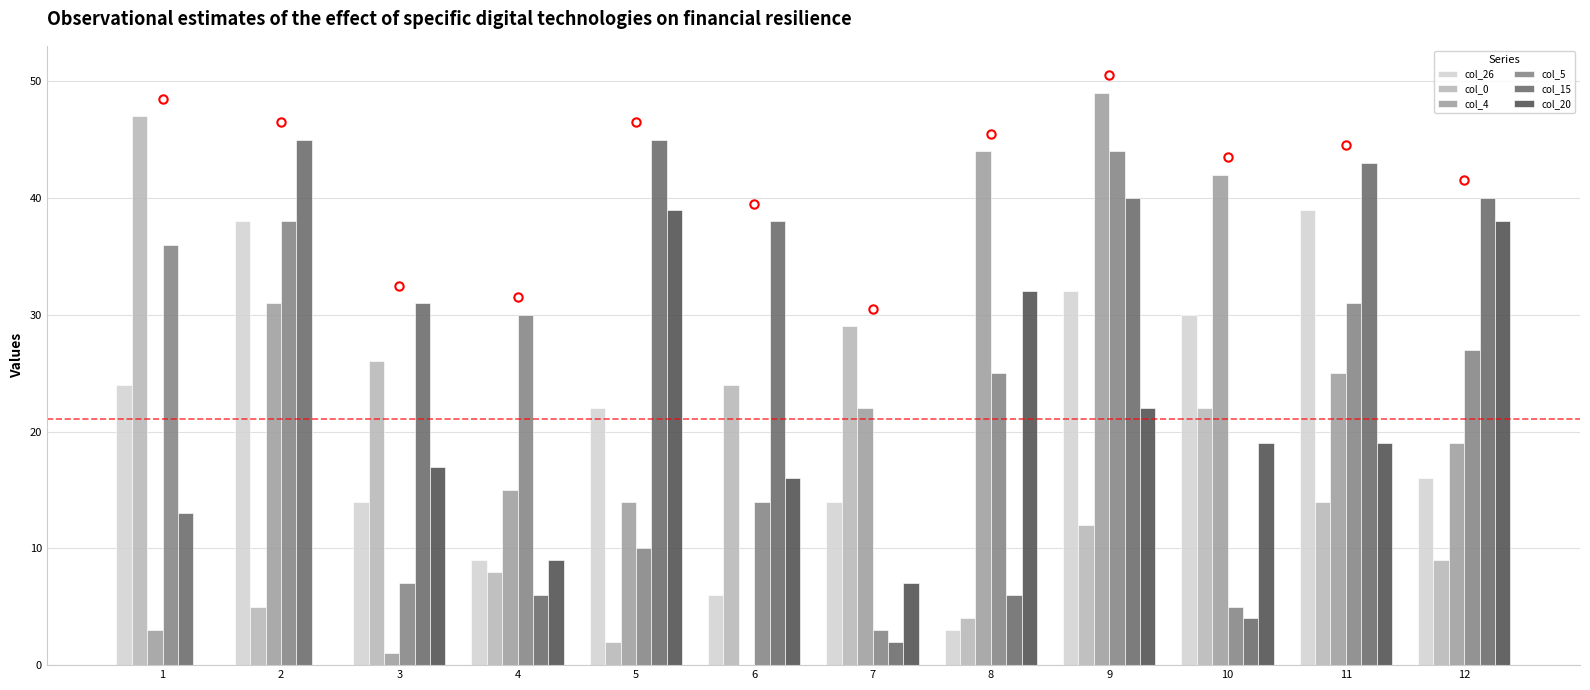

The col_26 series shows 37 at 5. True or false?

False